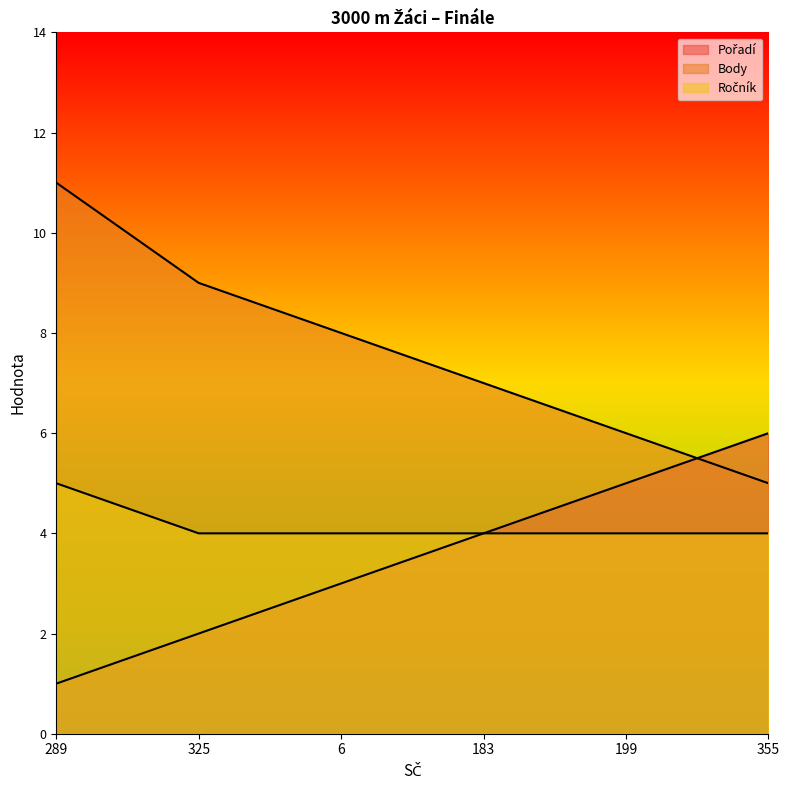

What is the average value of the Ročník series?

4